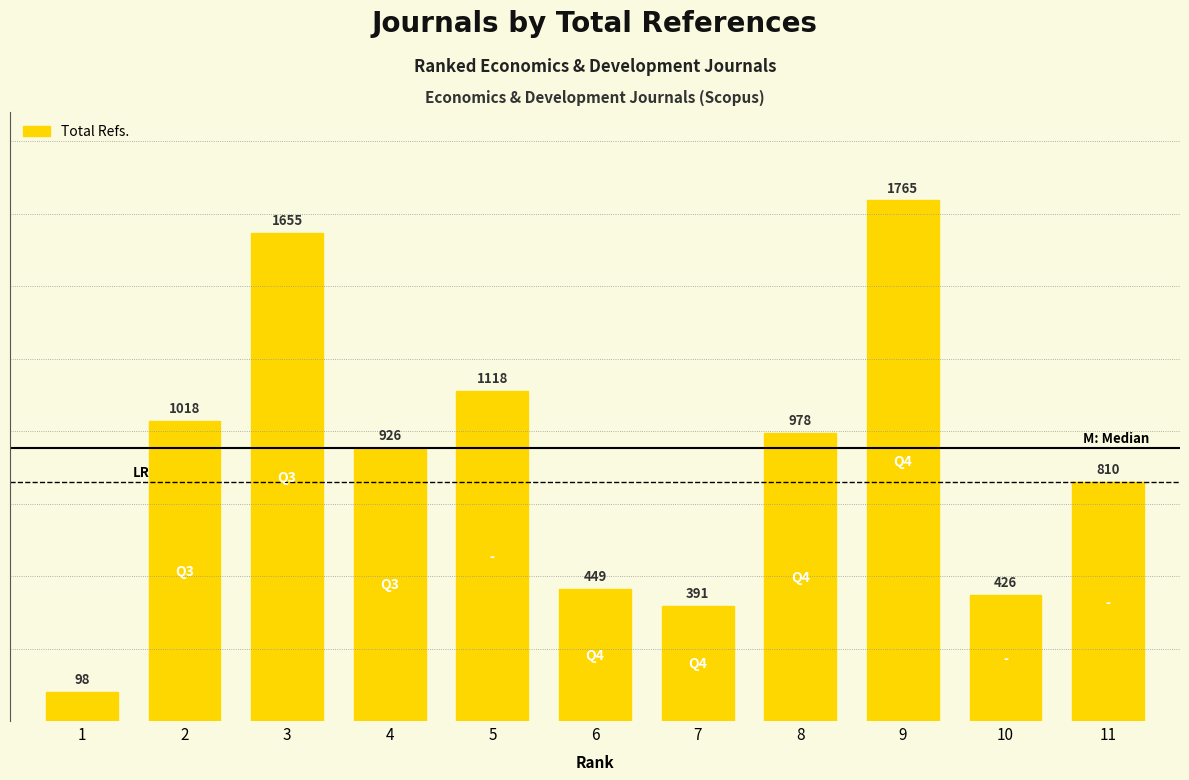

Approximately how many times larger is the value at 5 compared to 3?

0.7